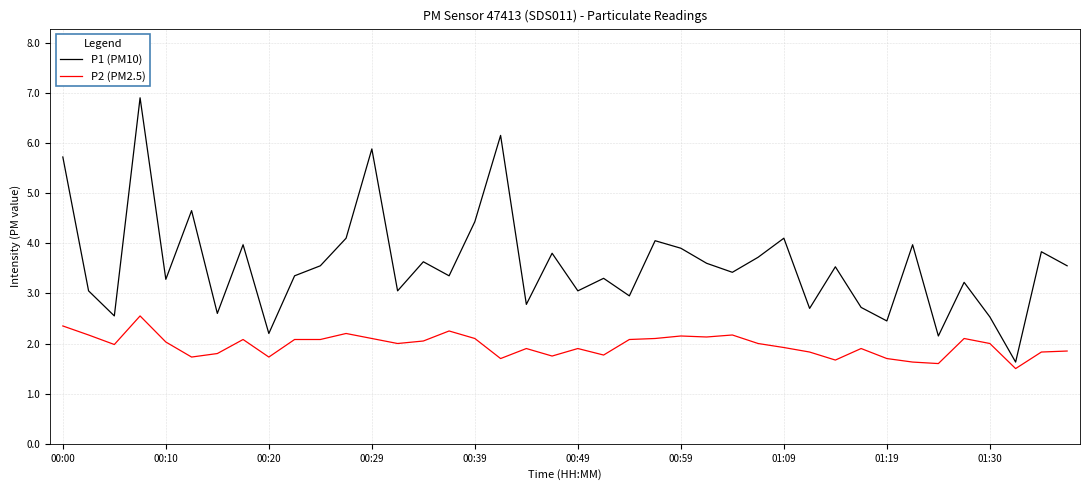

How many interior local valleys does the P1 (PM10) series have?

14